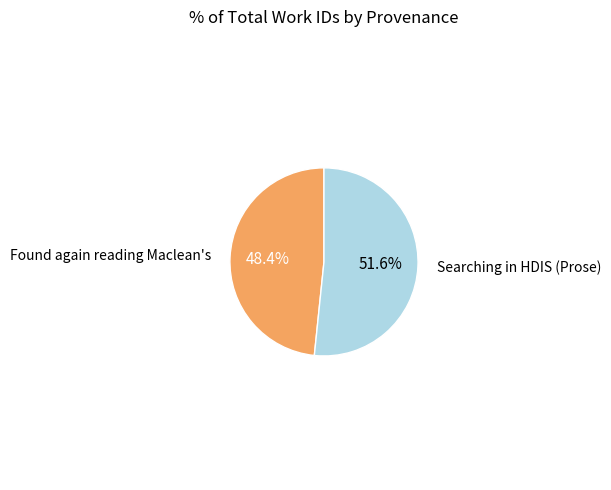

Count the number of slices in the pie.

2